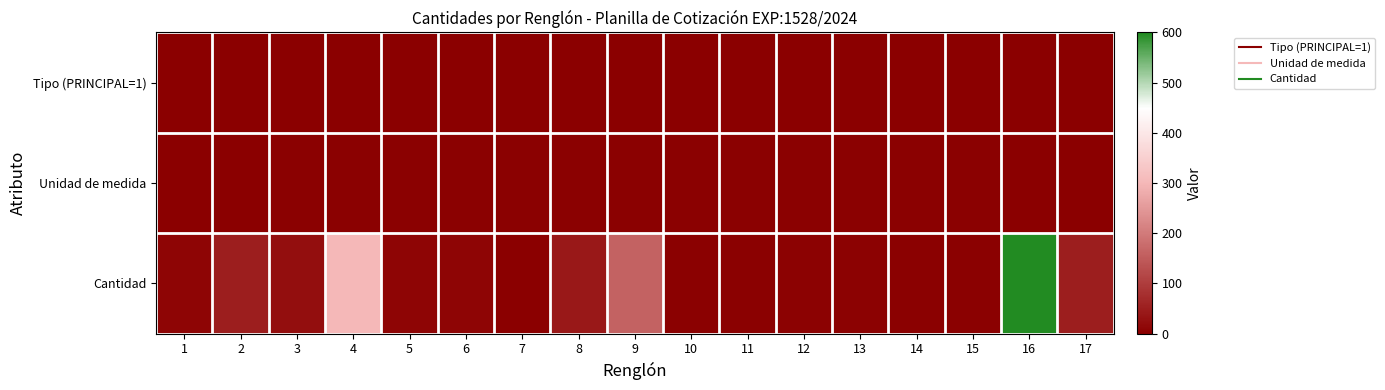

At which category does the chart reach its minimum across all series?

1